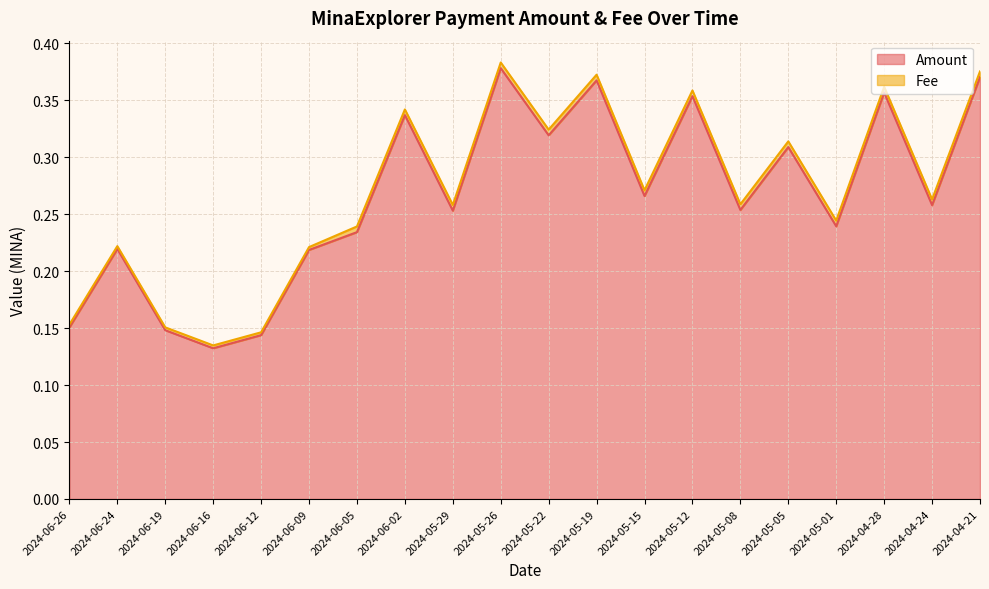

What is the change in value from 2024-06-16 to 2024-05-08?

+0.1